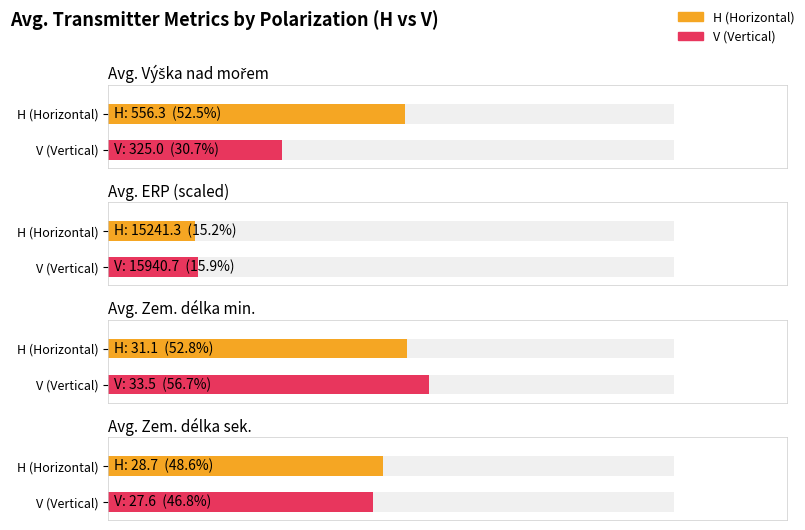

Does the chart contain stacked bars?

No